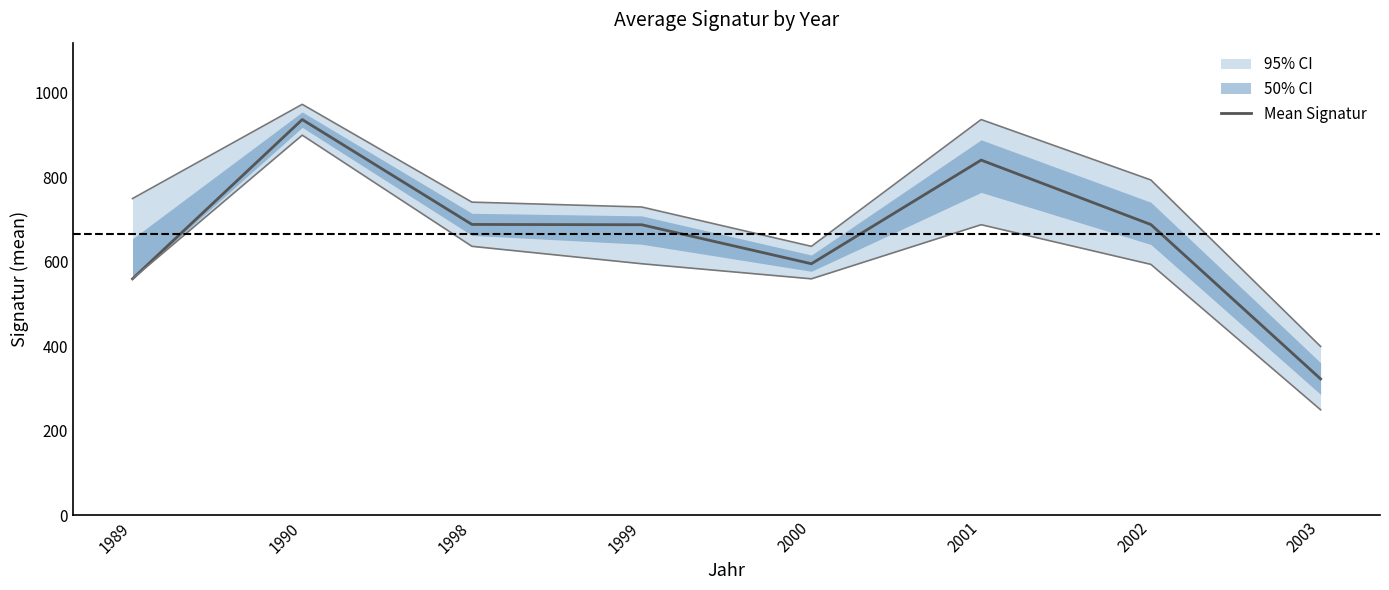

Between 2000 and 2002, which is larger?

2002